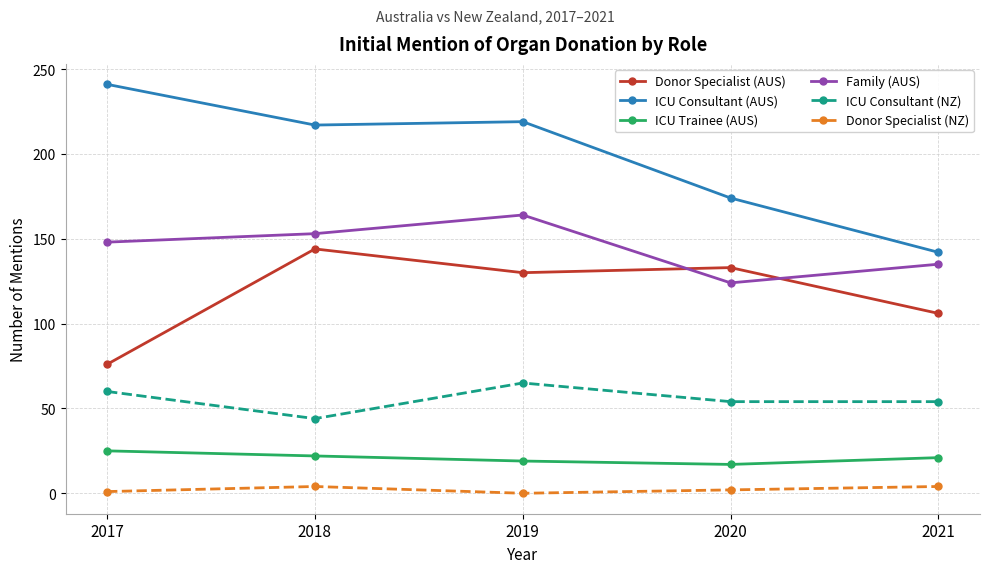

What is the average value of the Donor Specialist (NZ) series?

2